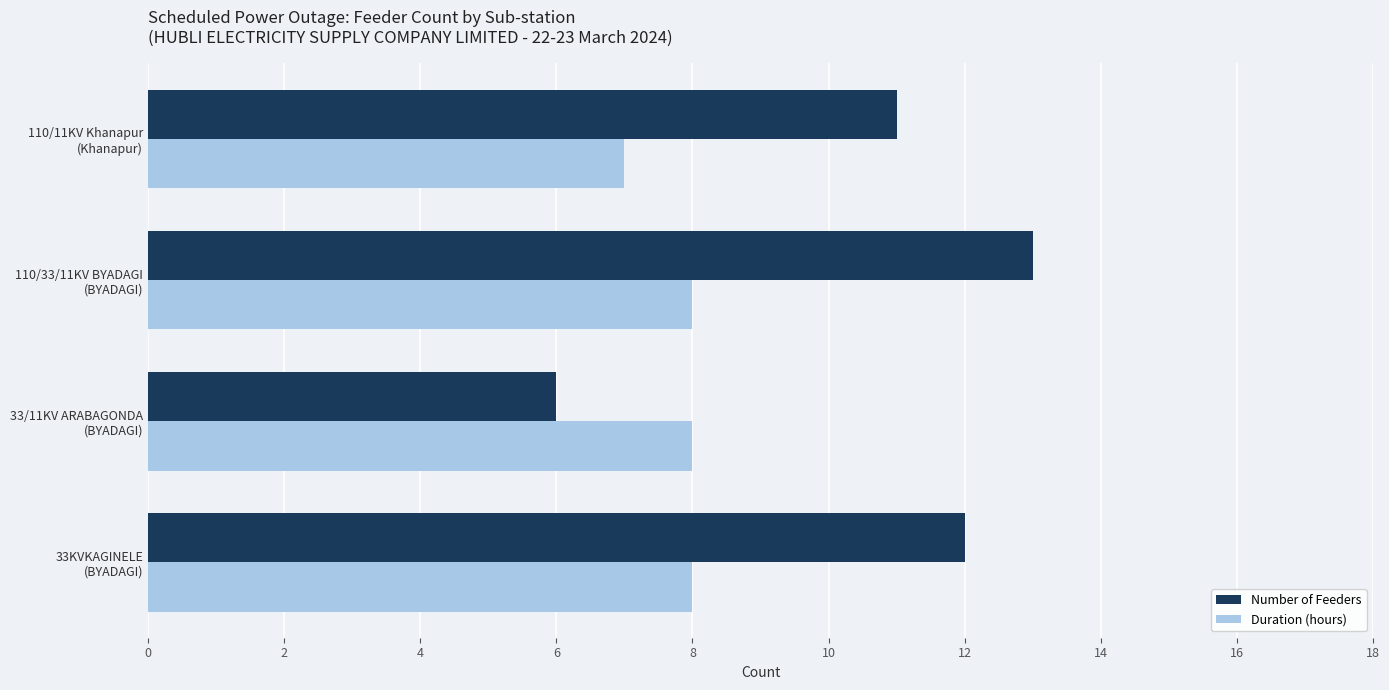

Count the Duration (hours) values in the range 8 to 9.

3